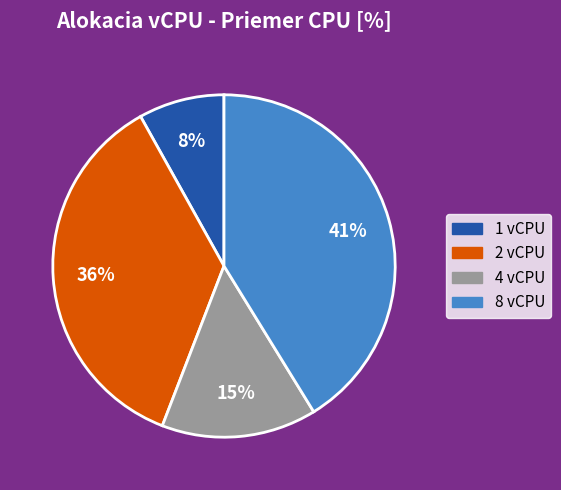

To the nearest percent, what is the difference between the 4 vCPU and 1 vCPU slice percentages?

7%